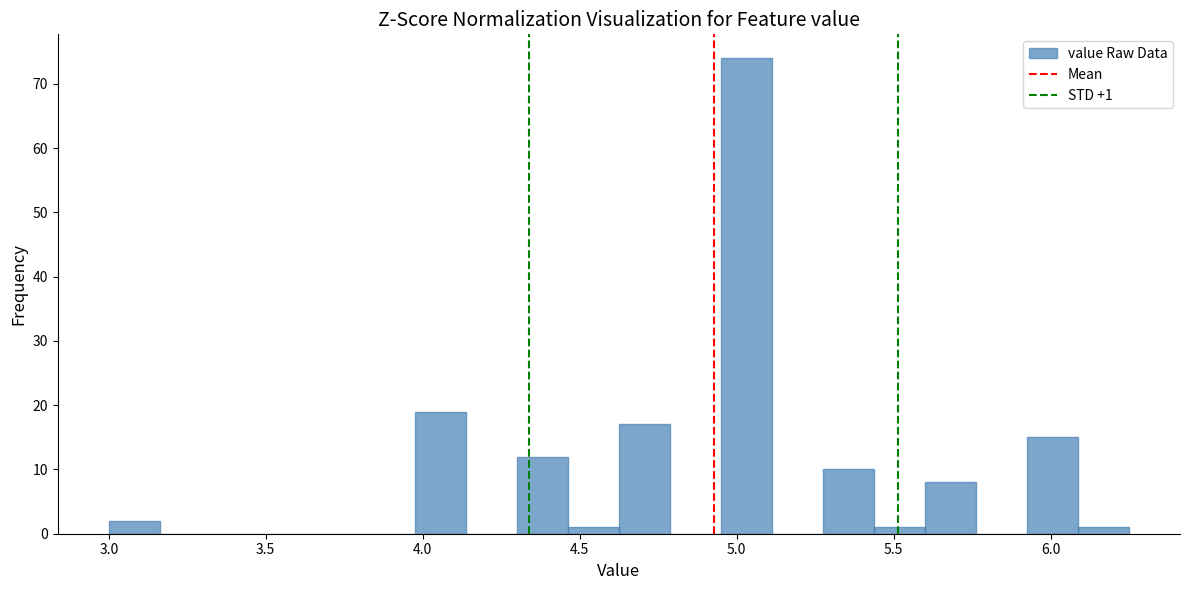

Around what value on the x-axis is the tallest bar? Give the approximate position of its centre, as read against the axis.

5.05